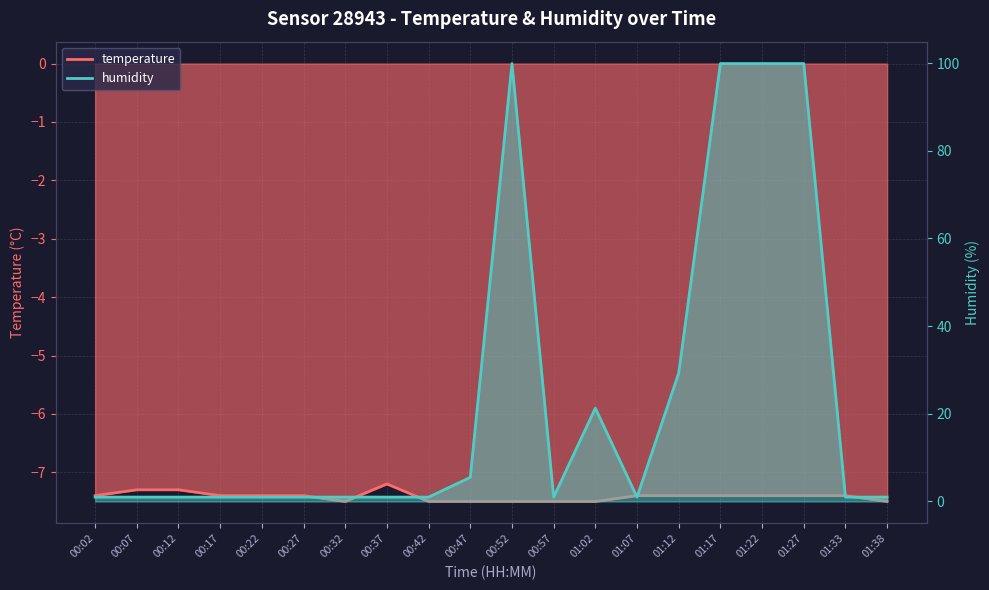

The temperature series shows -13.2 at 01:27. True or false?

False